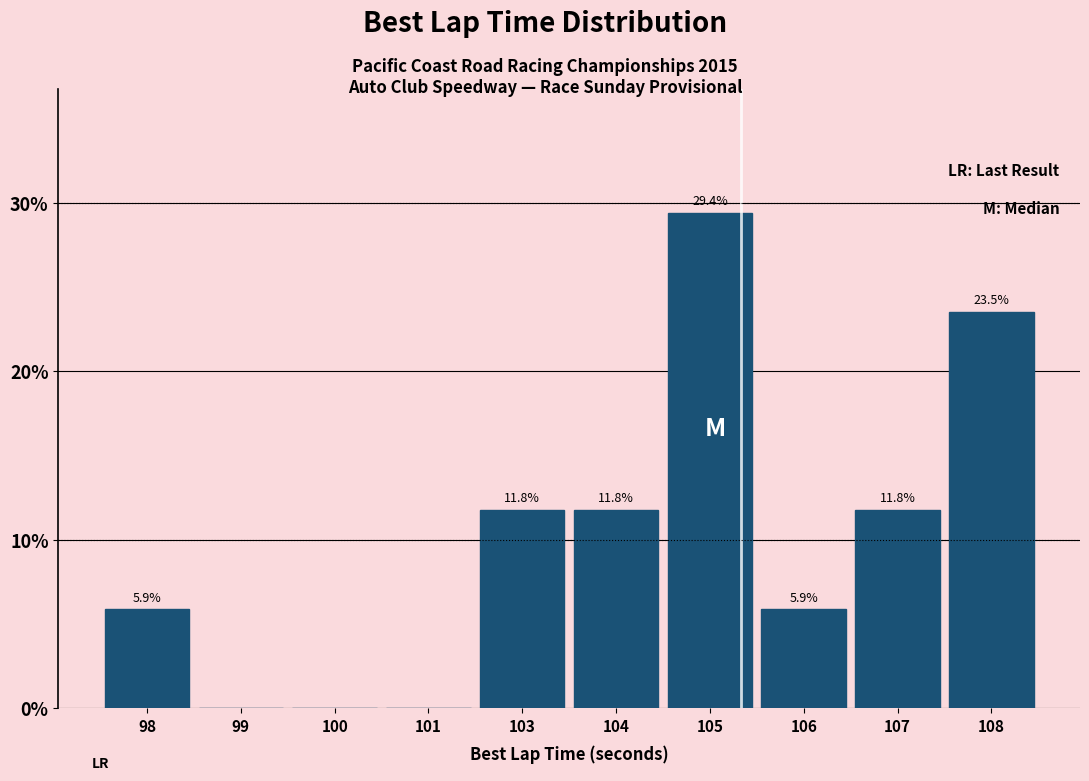

Reading left to right, what are all the values shown in this chart?

98=5.9	99=0.0	100=0.0	101=0.0	103=11.8	104=11.8	105=29.4	106=5.9	107=11.8	108=23.5